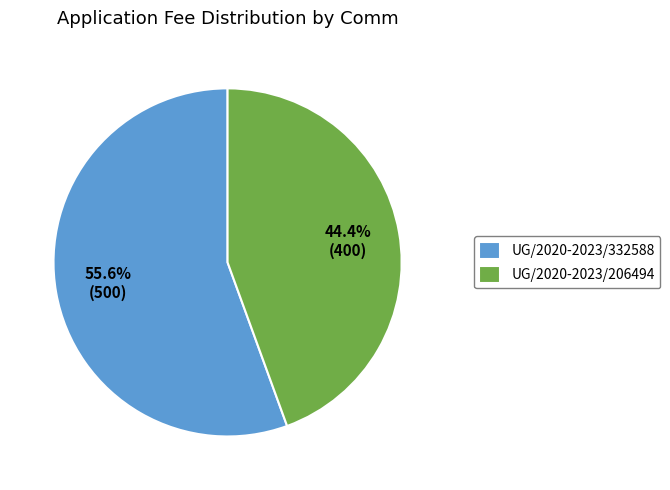

What percentage do UG/2020-2023/206494 and UG/2020-2023/332588 together represent?

100.0%